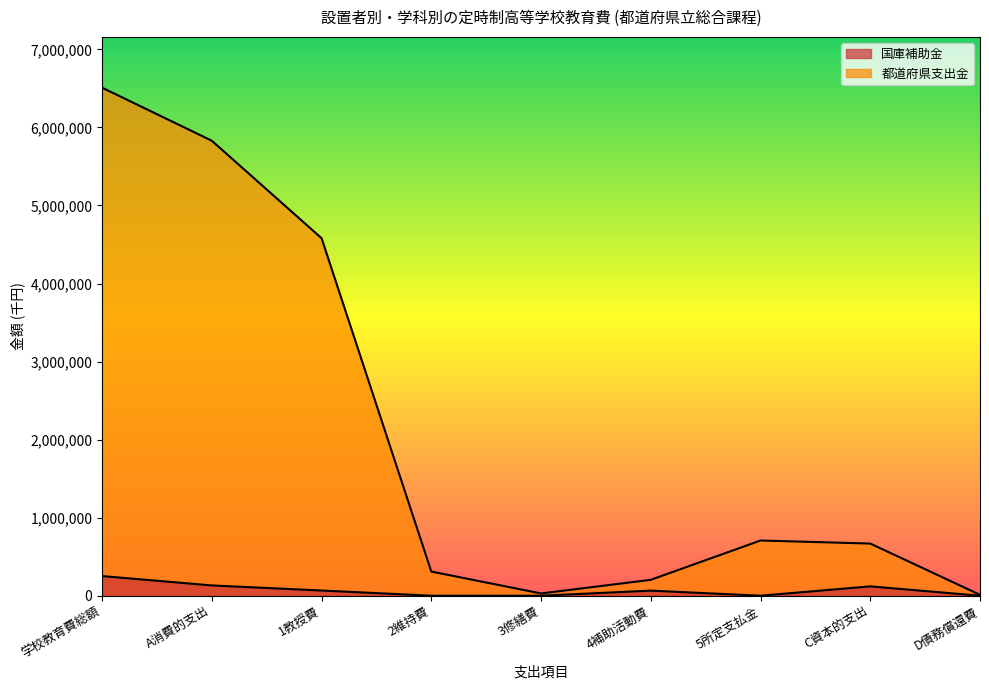

At which label is 都道府県支出金 closest to 3260257?

1教授費